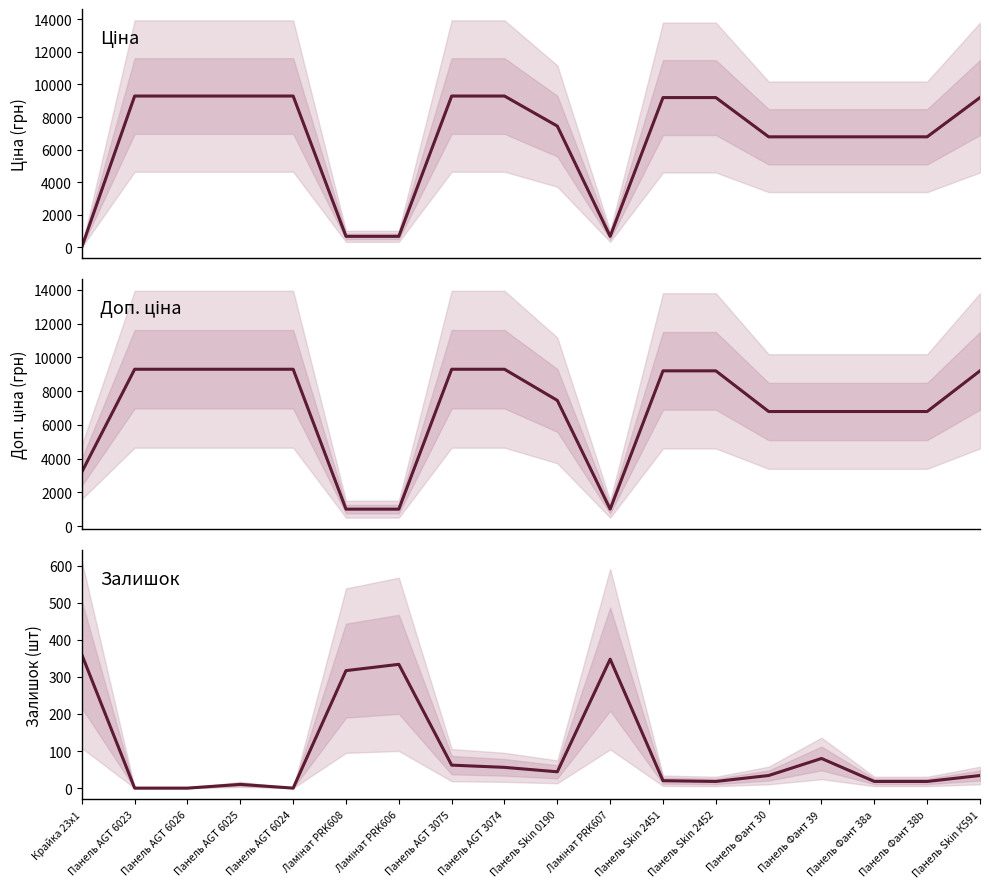

The Залишок (центр) series shows 219.7 at Ламінат PRK607. True or false?

False